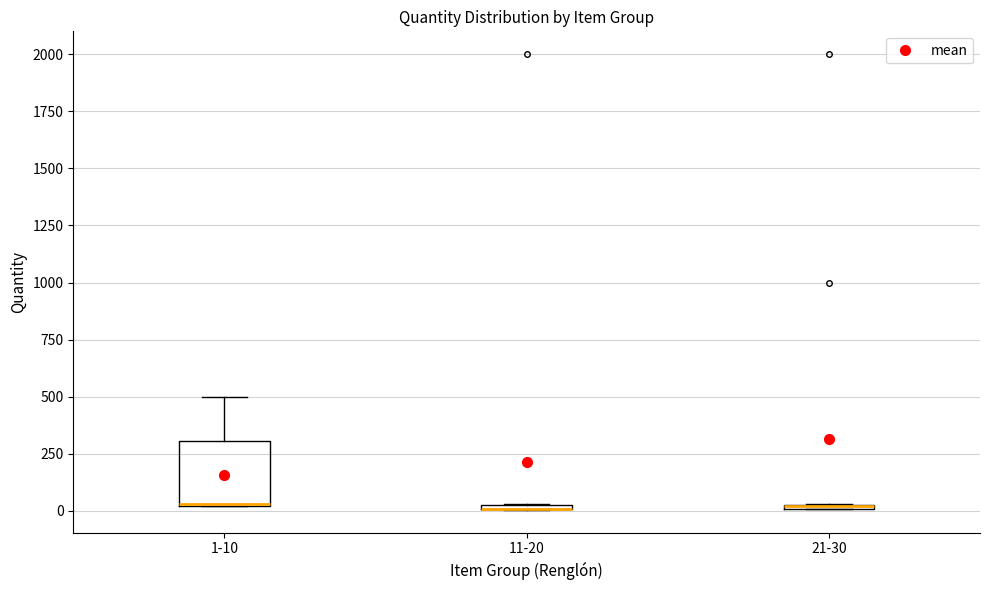

Where is the lower edge of the box for 21-30 on the y-axis? The values are not printed on the chart, so give them approximately, as read against the axis.

0